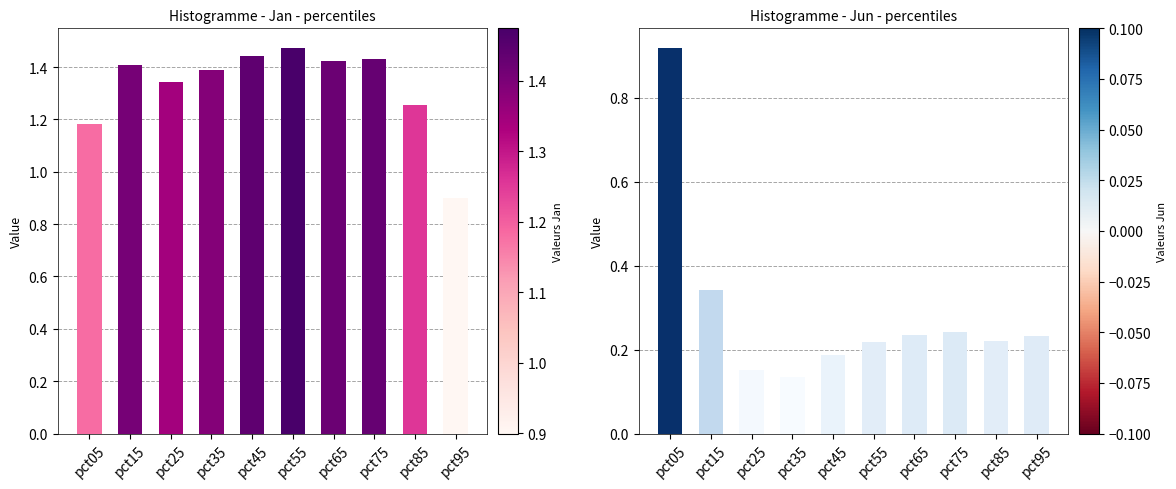

How many values in the Jan series are below 1?

1